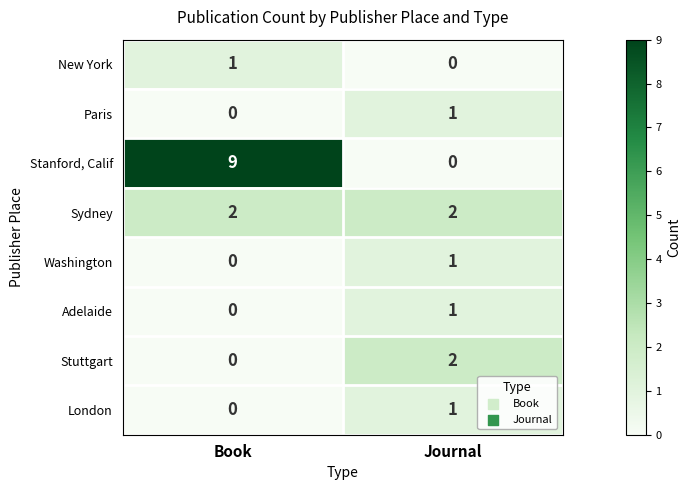

The New York series shows 1 at Book. True or false?

True